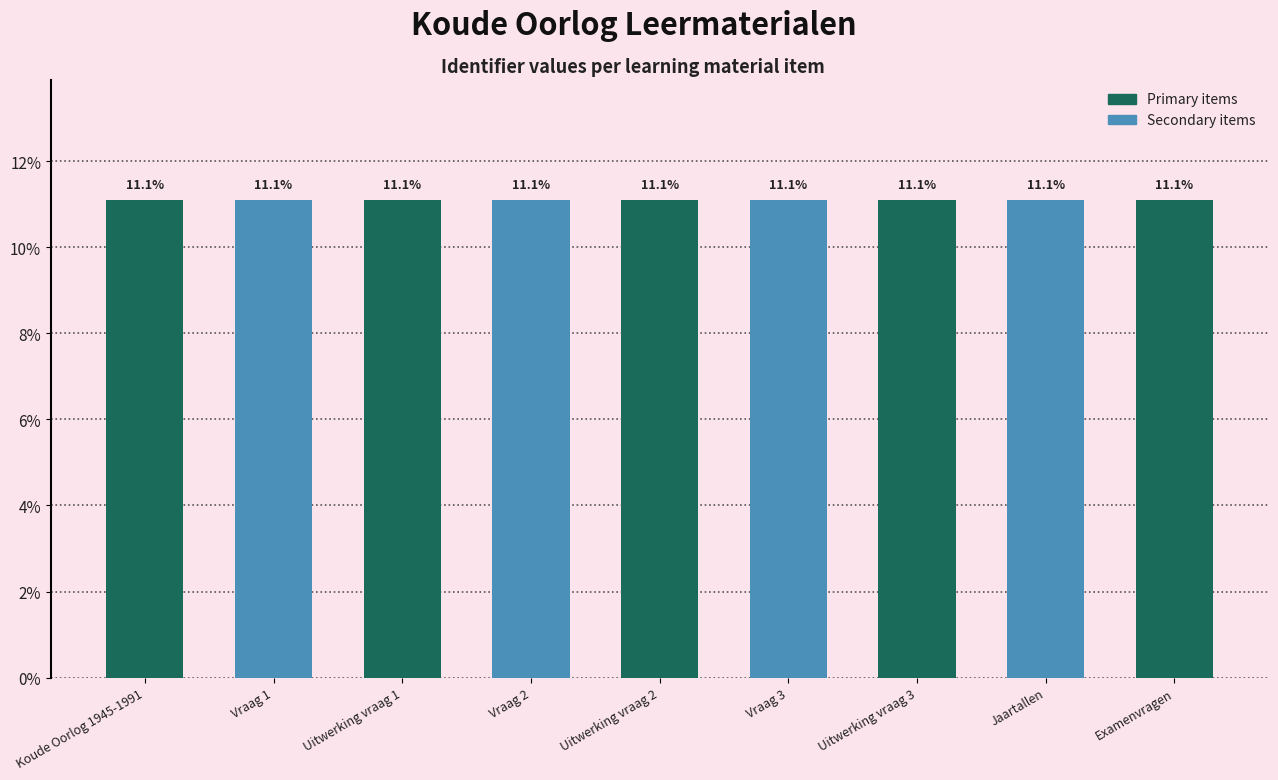

Does the chart contain any negative values?

No